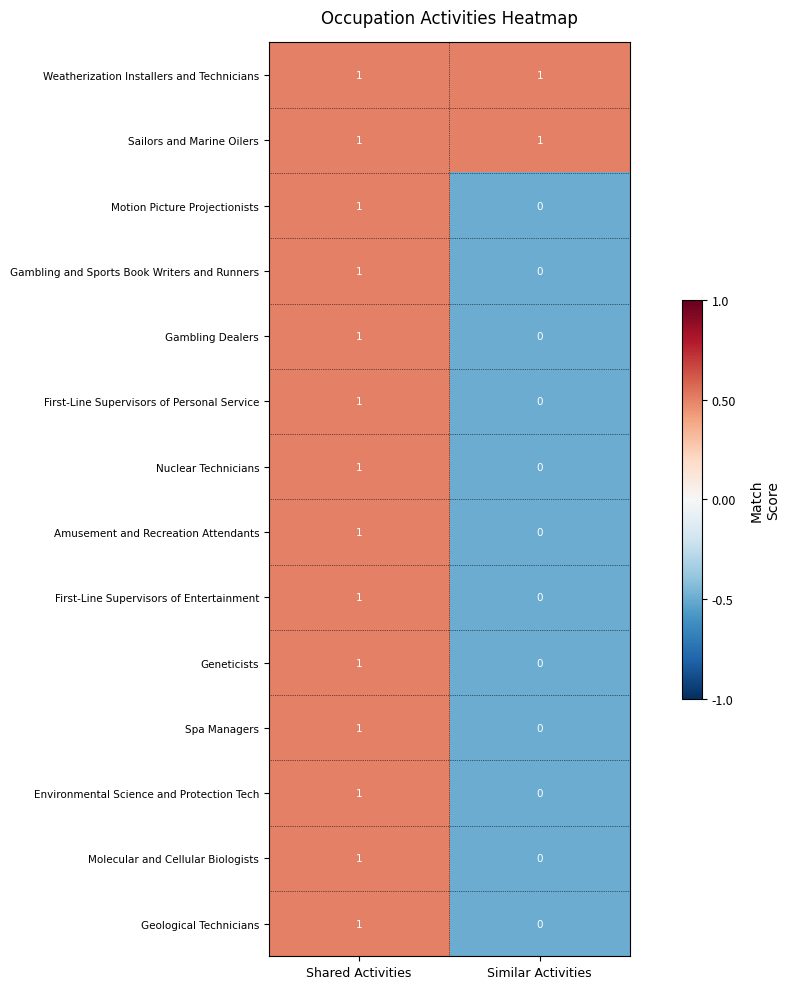

At which category is the sum across all series the highest?

Shared Activities